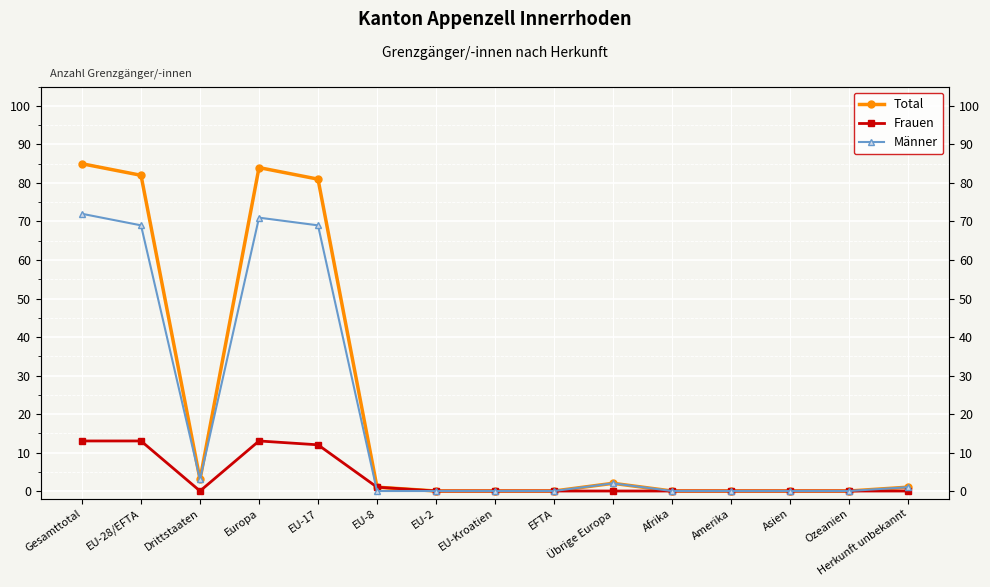

The value of Männer at Europa is 71. True or false?

True